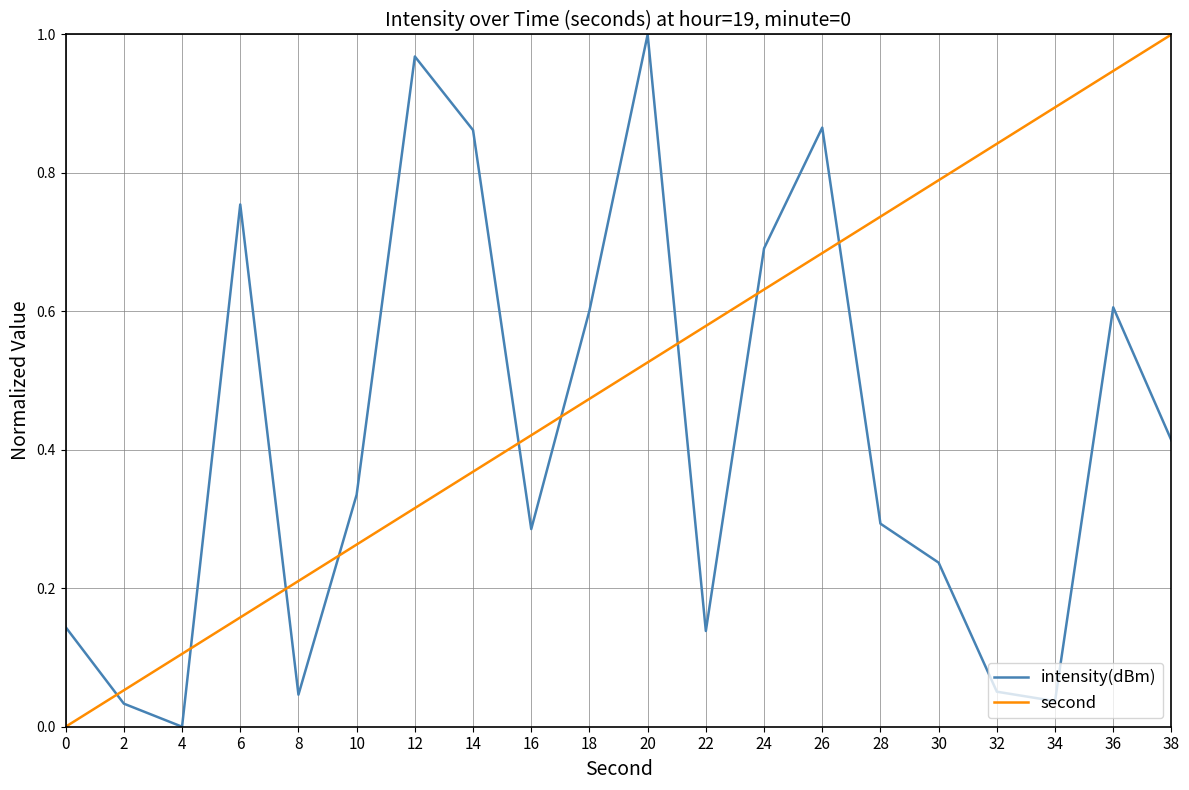

The value of second at 4 is 0.0. True or false?

False